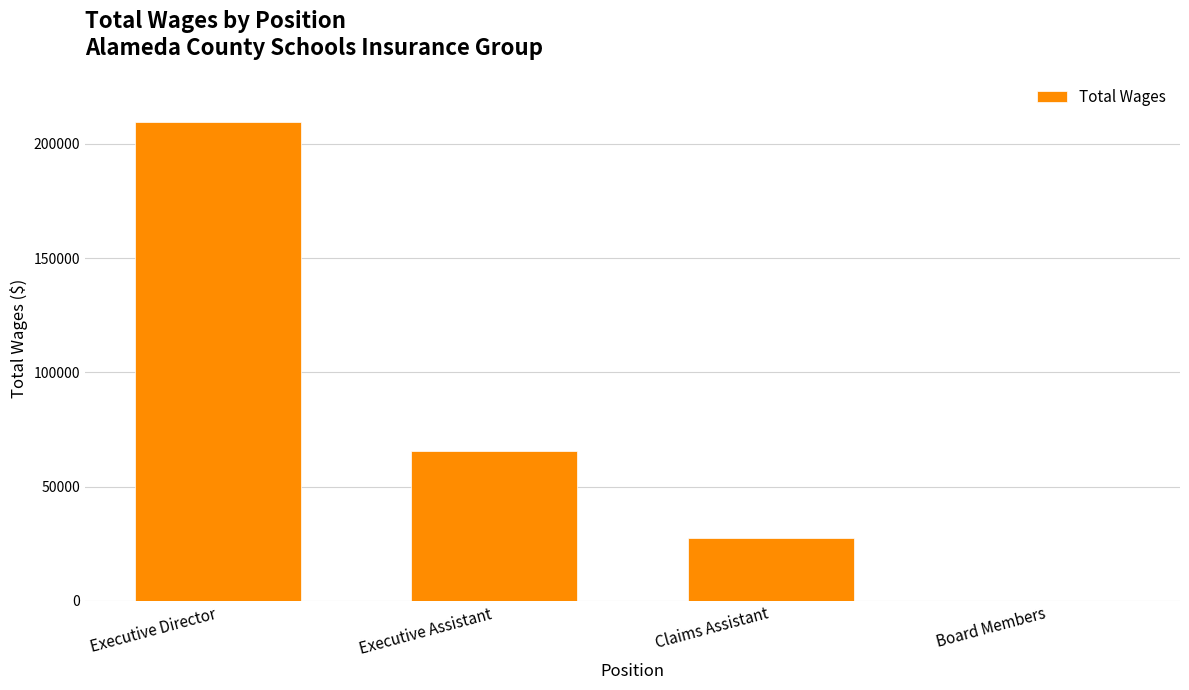

Which label corresponds to the largest value in the chart?

Executive Director